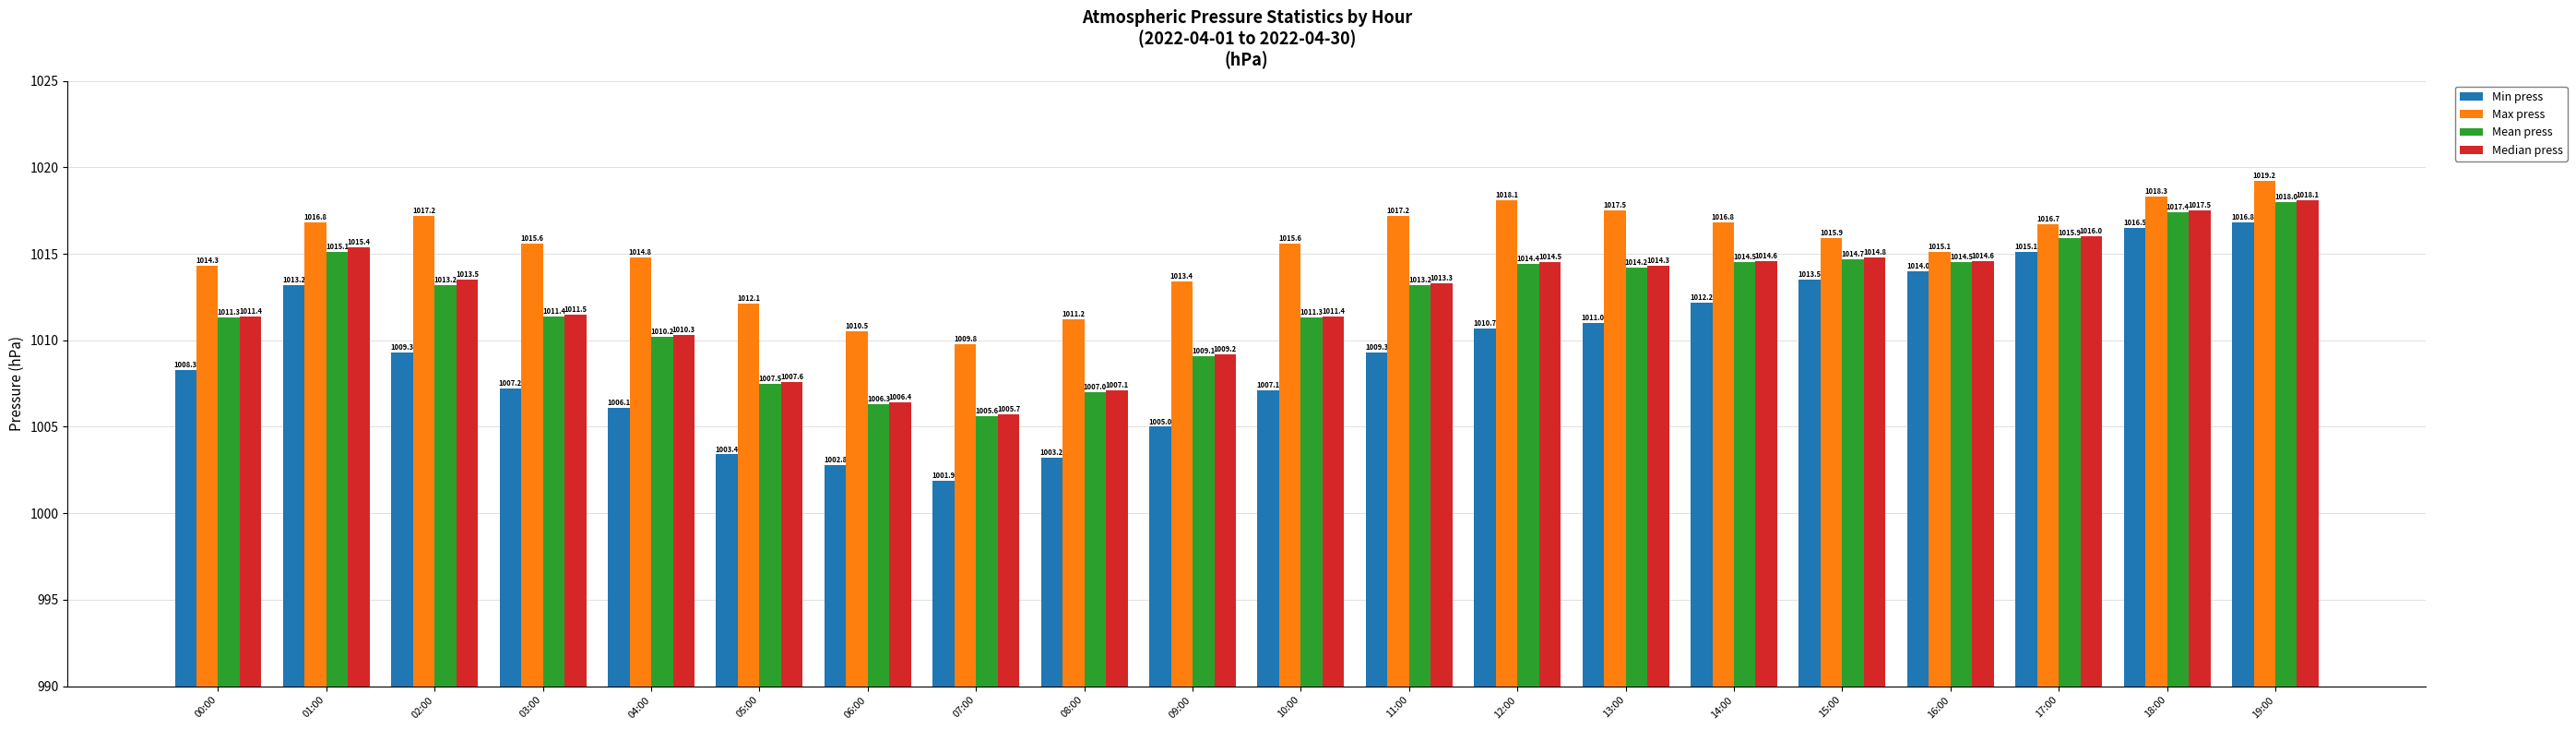

At which category is the sum across all series the highest?

19:00